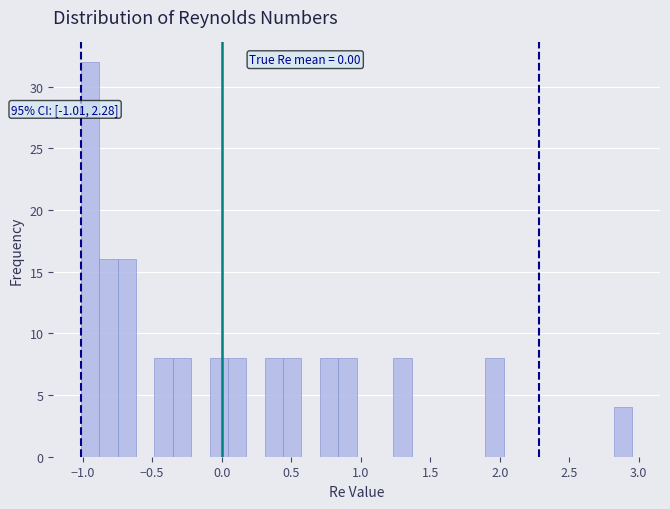

Around what value on the x-axis is the tallest bar? Give the approximate position of its centre, as read against the axis.

-0.95